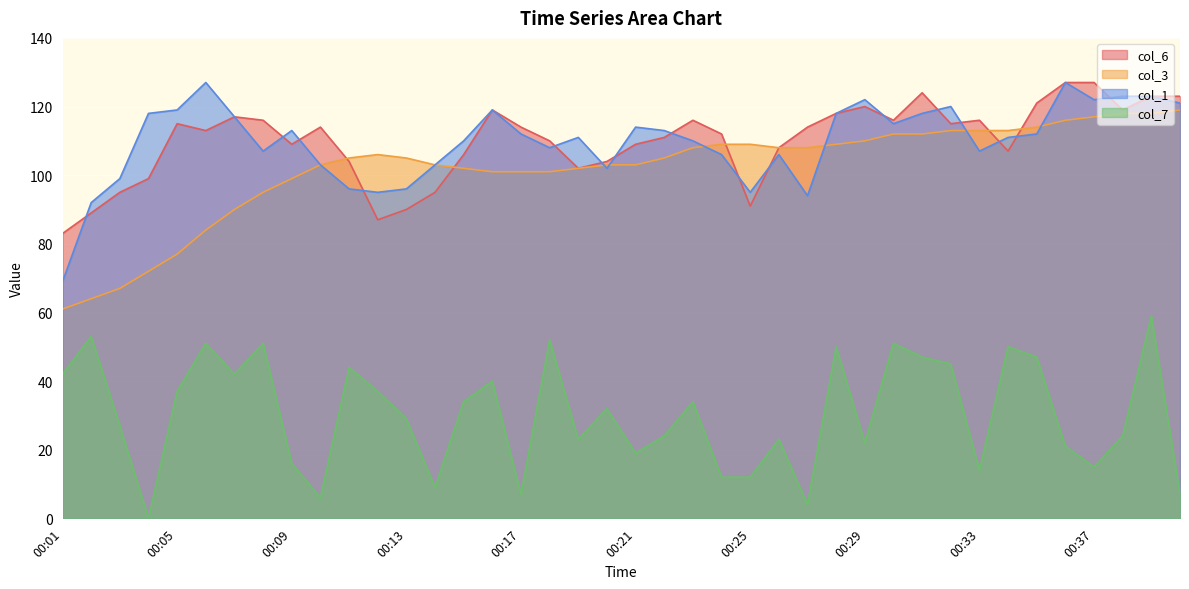

Rank the series at 00:14 from lowest to highest value.

col_7, col_6, col_3, col_1